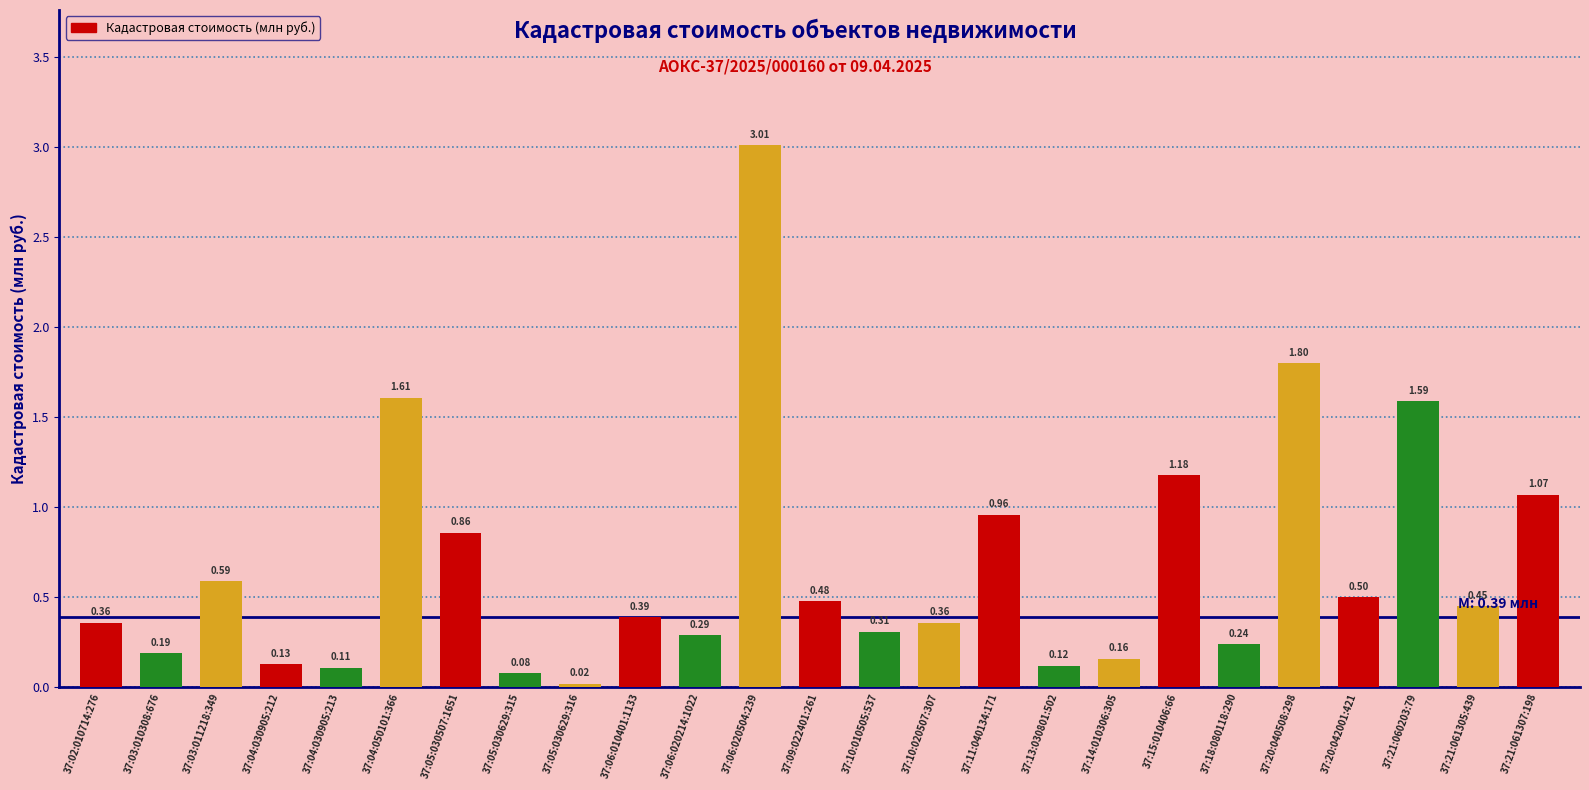

What is the label of the 12th bar from the left?

37:06:020504:239